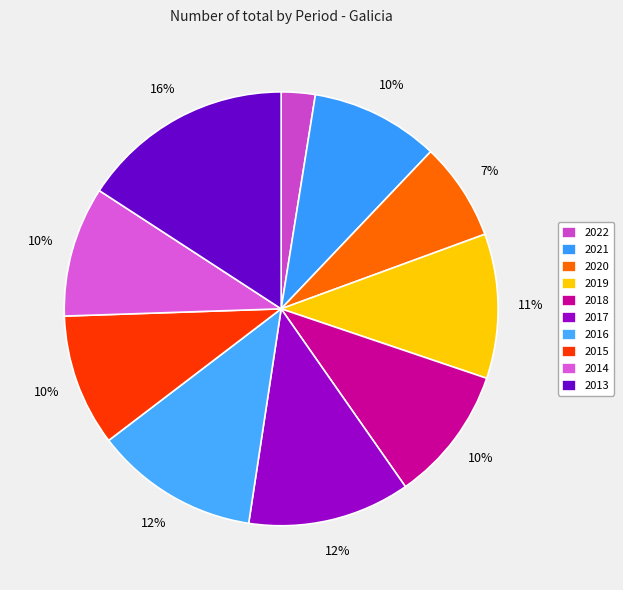

To the nearest percent, what portion does 2013 represent?

16%